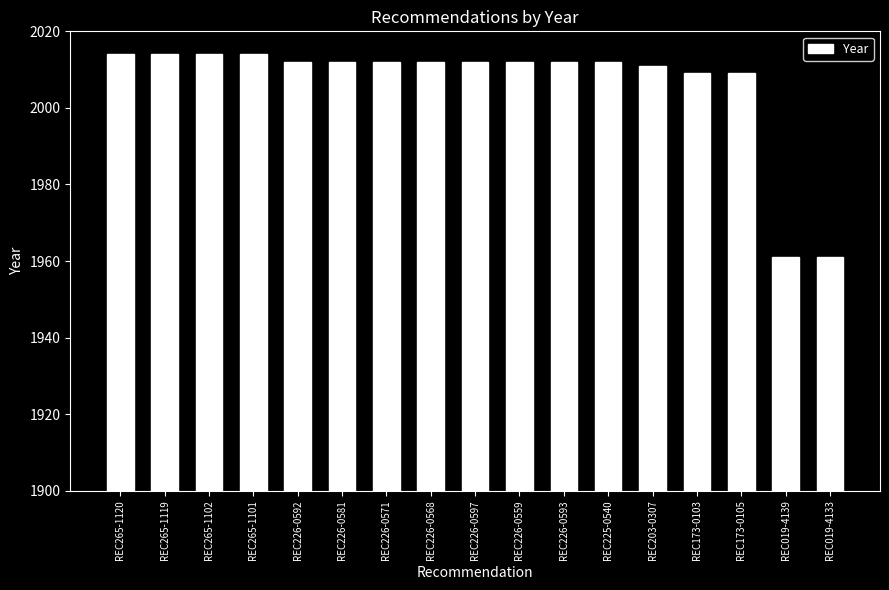

Approximately how many times larger is the value at REC203-0307 compared to REC226-0568?

1.0